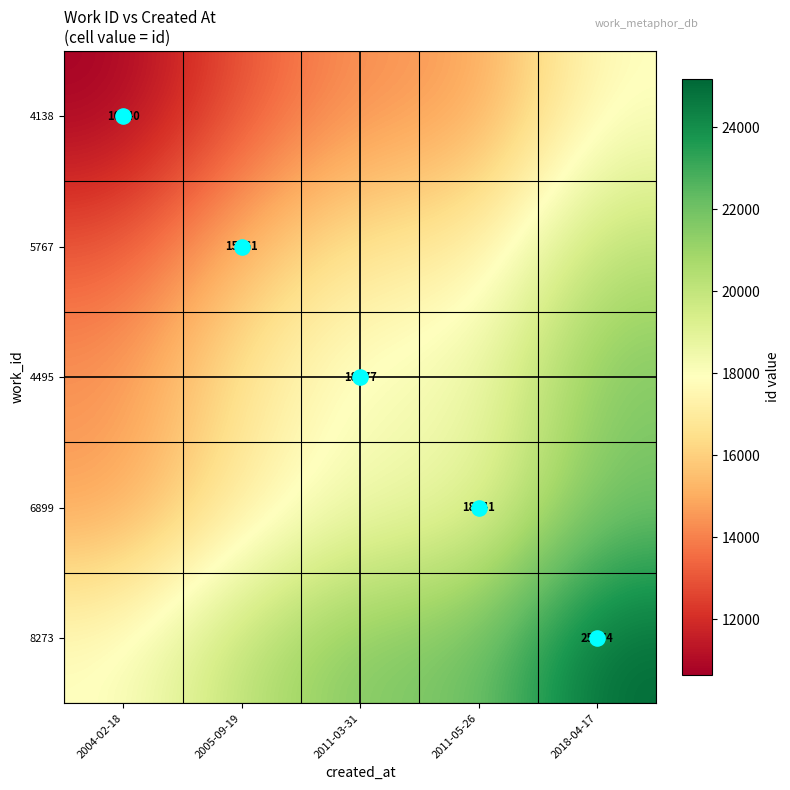

What is the total value across all series at 2018-04-17?

106931.5